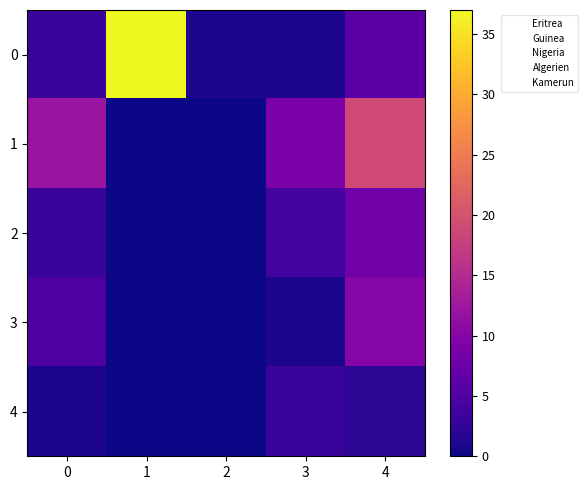

Reading left to right, what are all the values shown in this chart?

0: 0=3	1=37	2=1	3=1	4=6
1: 0=12	1=0	2=0	3=9	4=19
2: 0=3	1=0	2=0	3=4	4=8
3: 0=5	1=0	2=0	3=1	4=10
4: 0=1	1=0	2=0	3=3	4=2